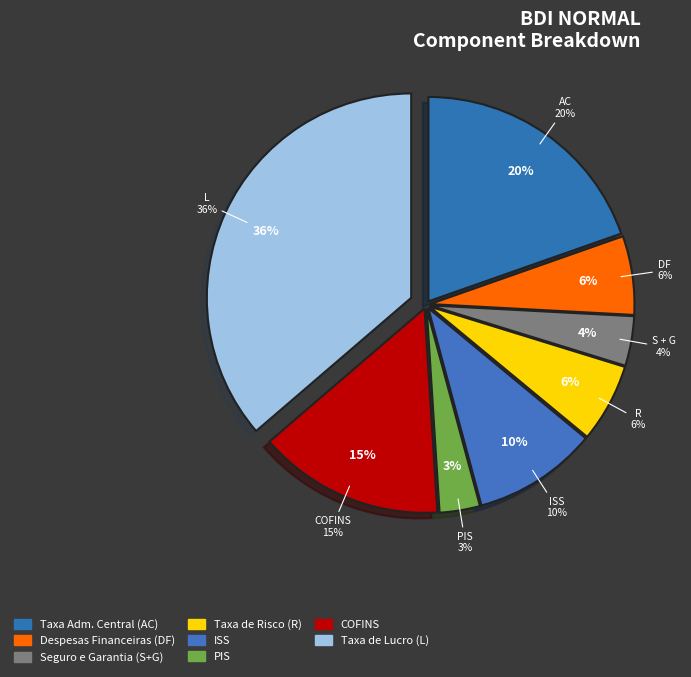

To the nearest percent, what is the combined percentage of AC and DF?

26%